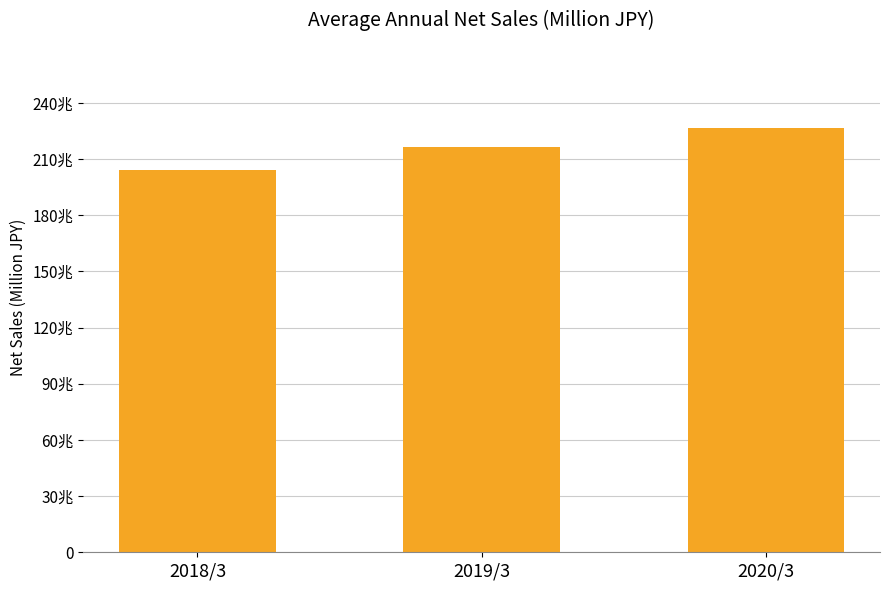

At which label is the value closest to 2153249?

2019/3